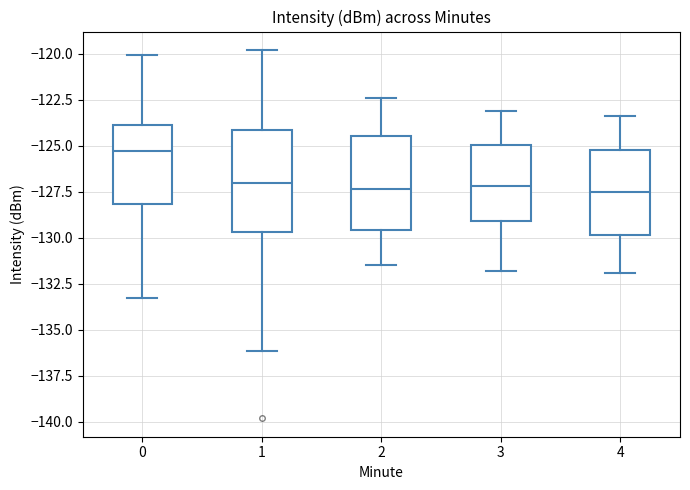

Which box has the highest median line?

0